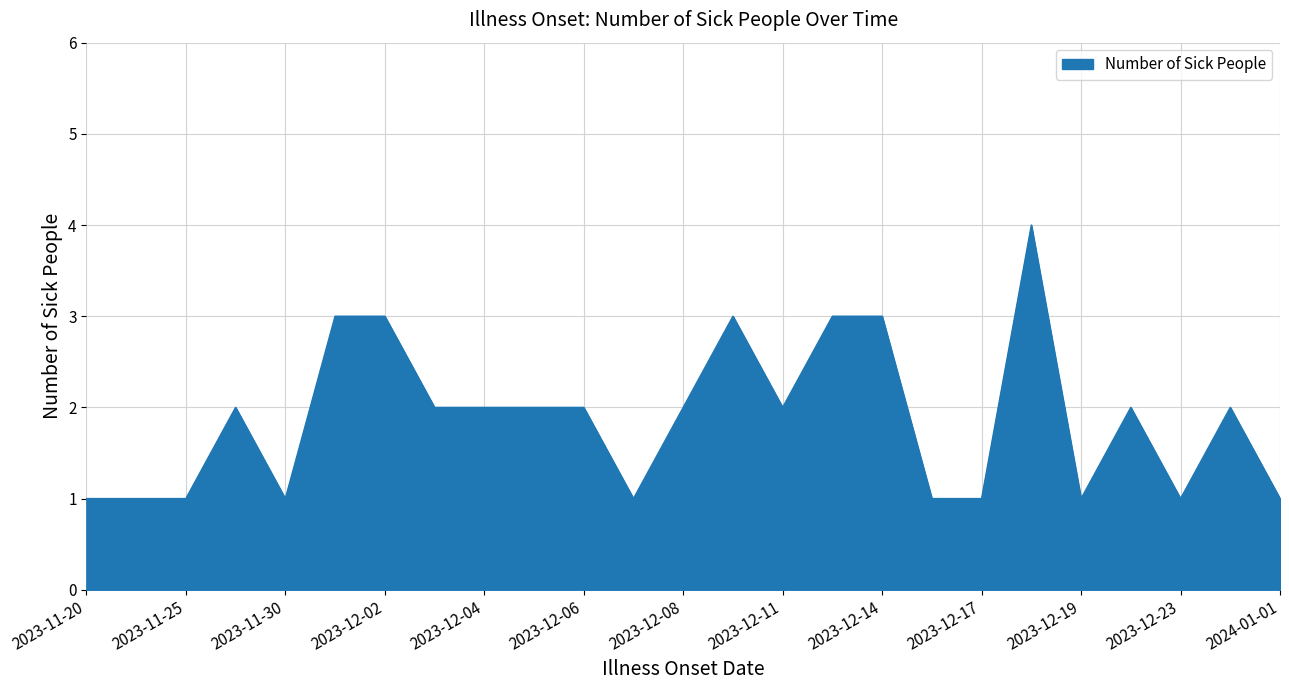

What is the maximum value shown in the chart?

4